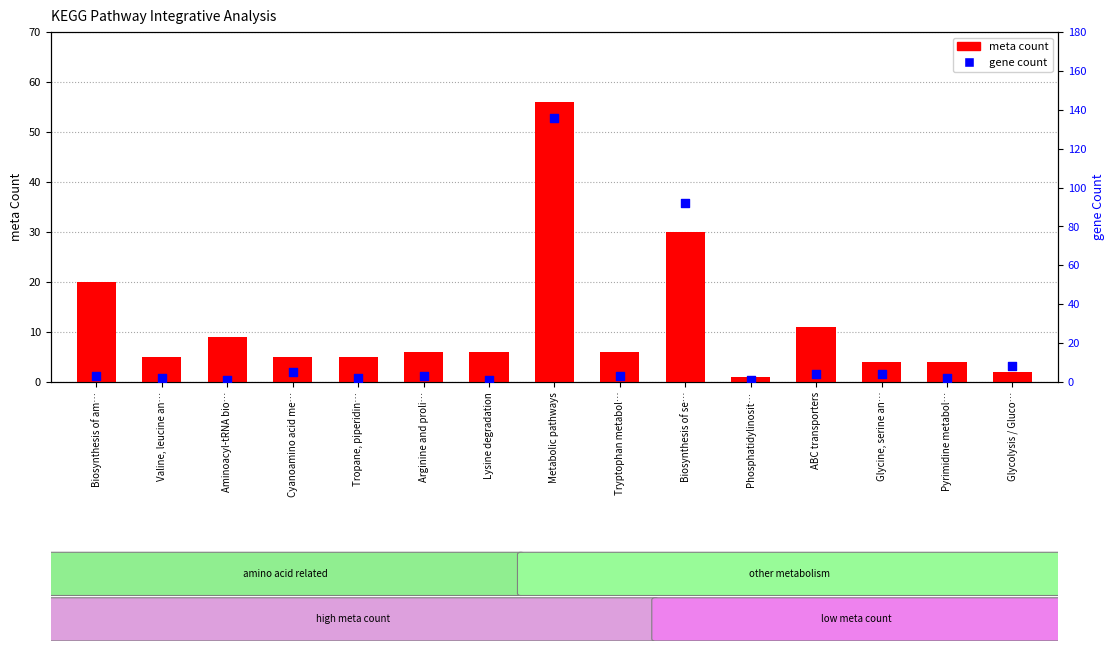

What are all the series names shown in the legend?

meta count, gene count